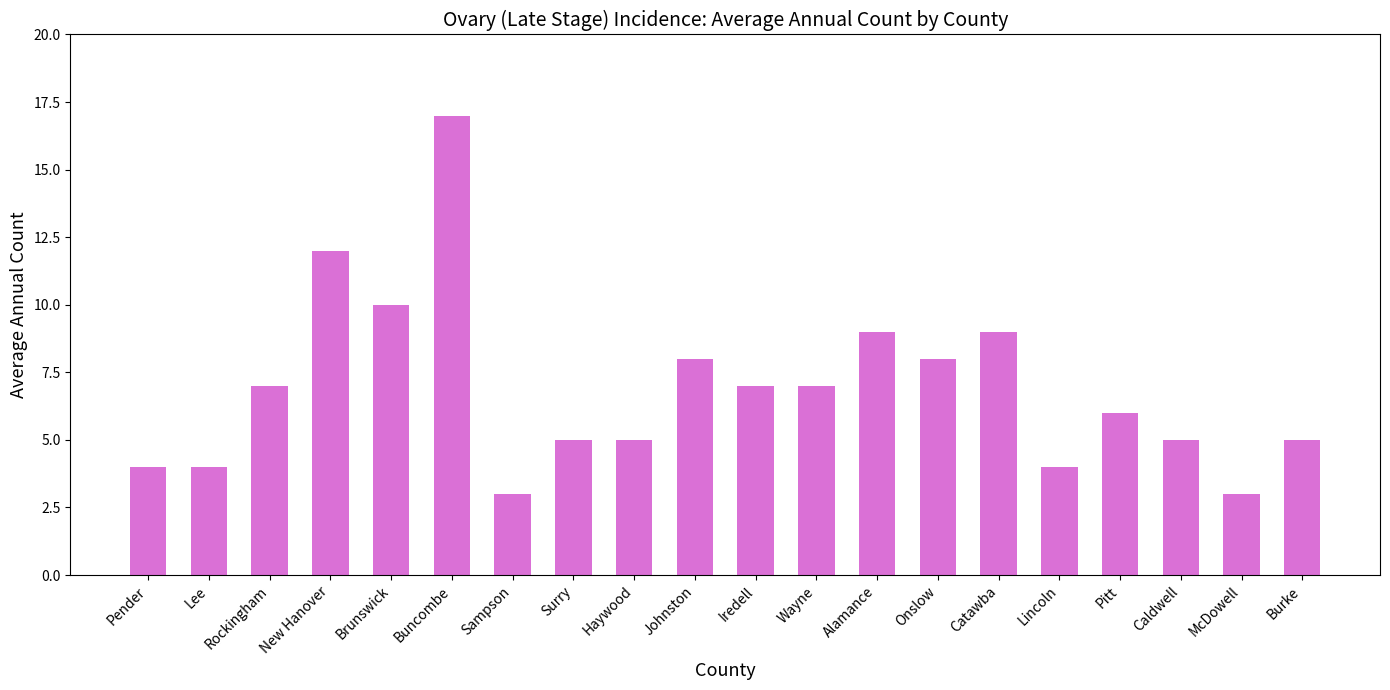

Is it true that the value at Iredell is 11?

False